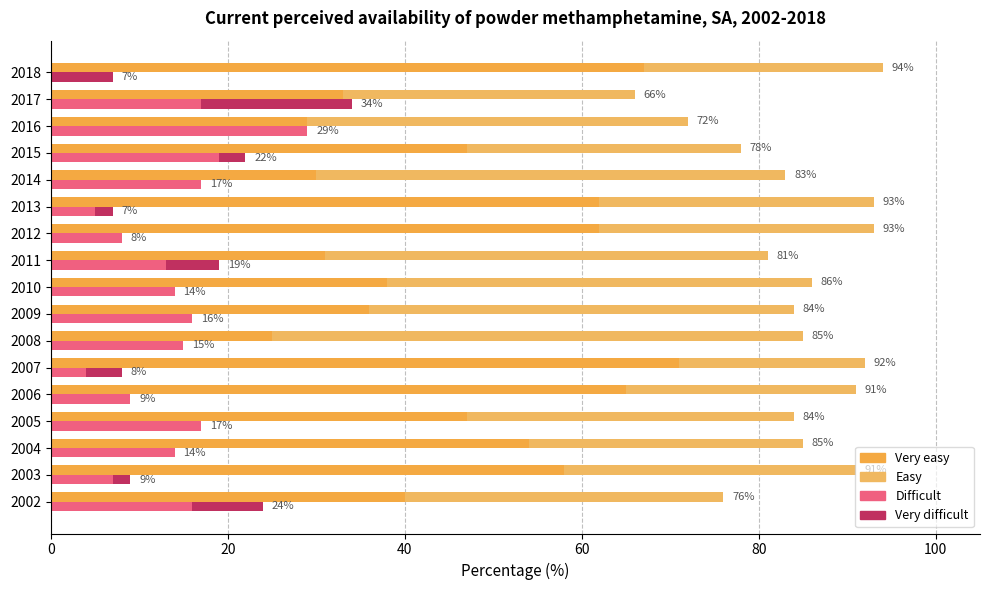

What is the total value across all series at 2007?

100